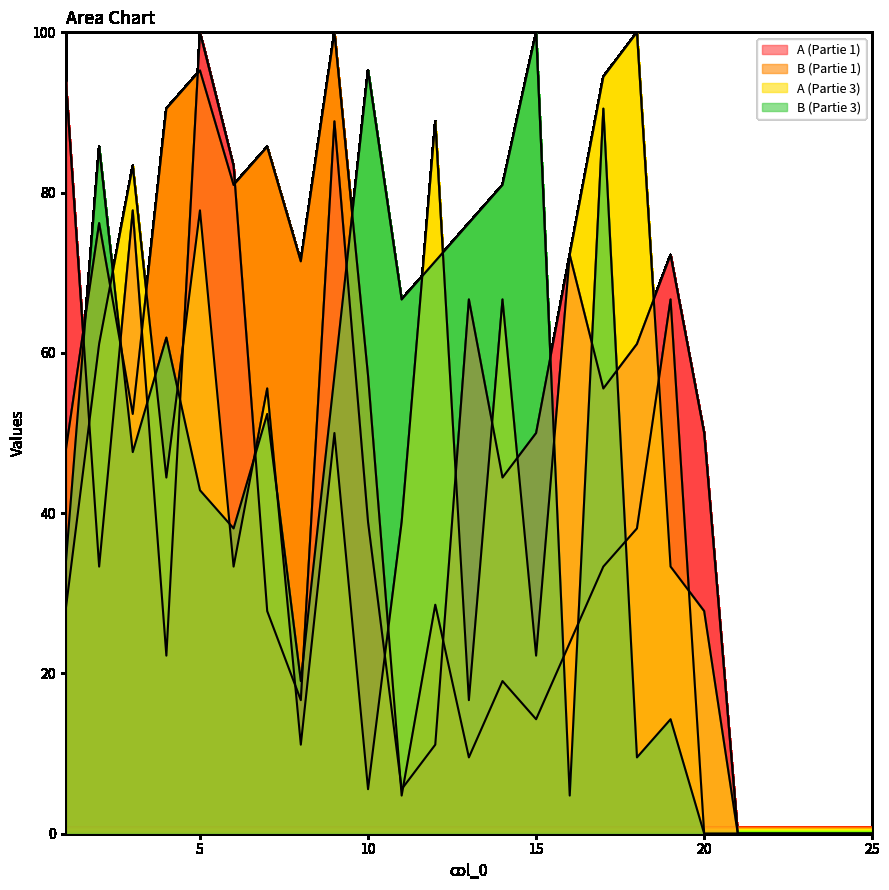

What is the maximum value for B (Partie 3)?

100.0